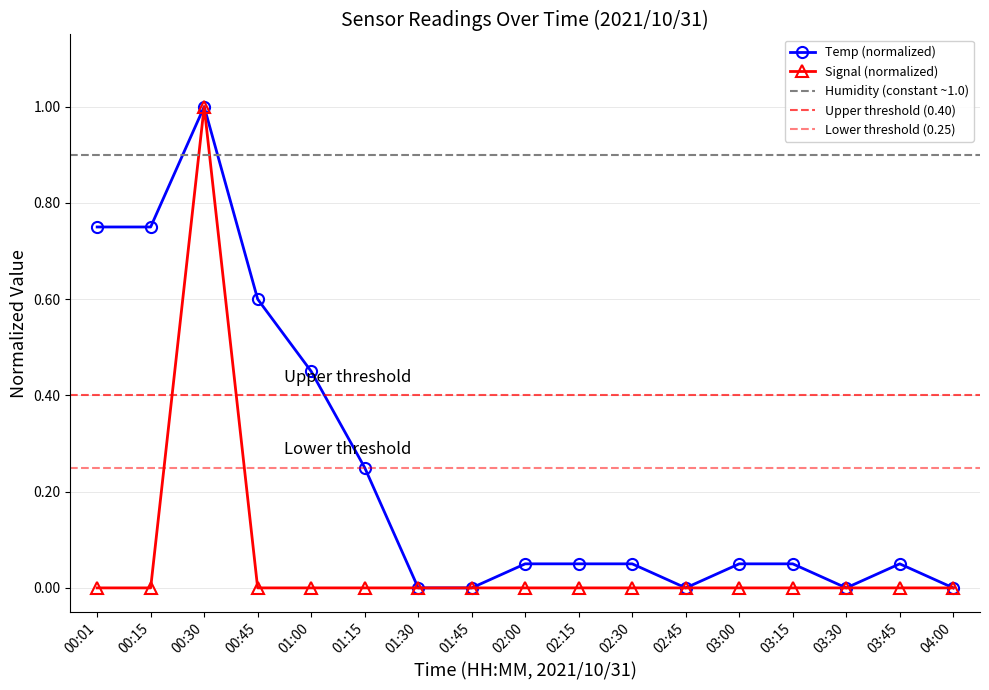

List the series in order of their overall mean, lowest first.

Signal, Temp